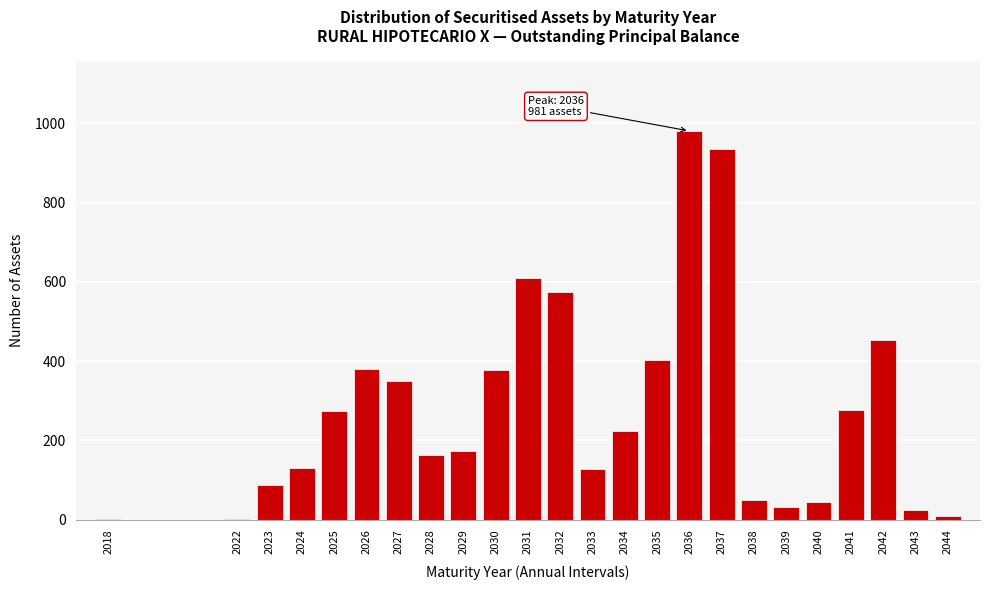

The chart shows a value of 988 at 2032. True or false?

False